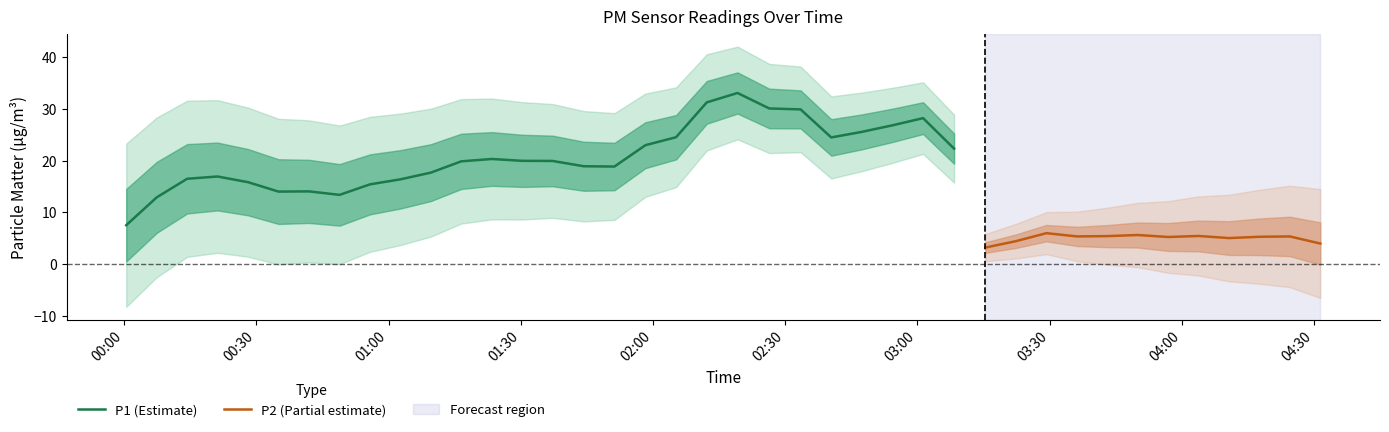

What is the spread (max minus min) of values at 14?

5.5